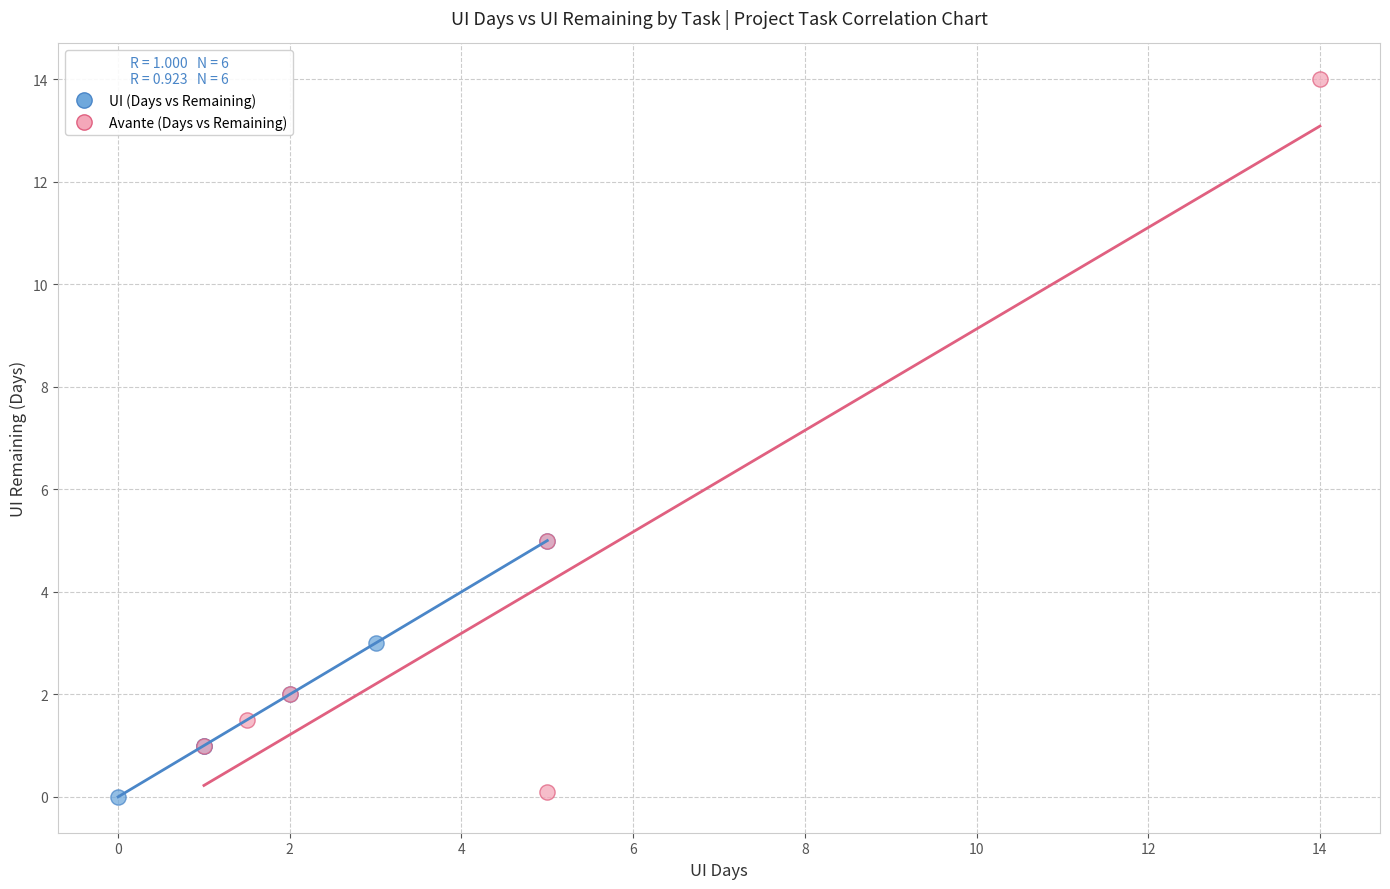

Which series reaches the maximum Y coordinate?

Avante (Days vs Remaining)